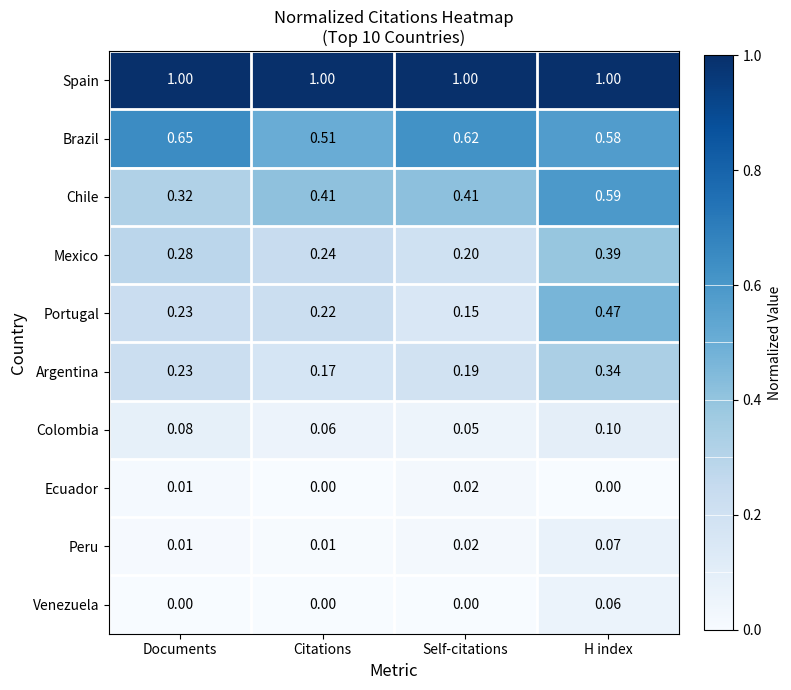

Rank the series by their maximum value, from lowest to highest.

Ecuador, Venezuela, Peru, Colombia, Argentina, Mexico, Portugal, Chile, Brazil, Spain